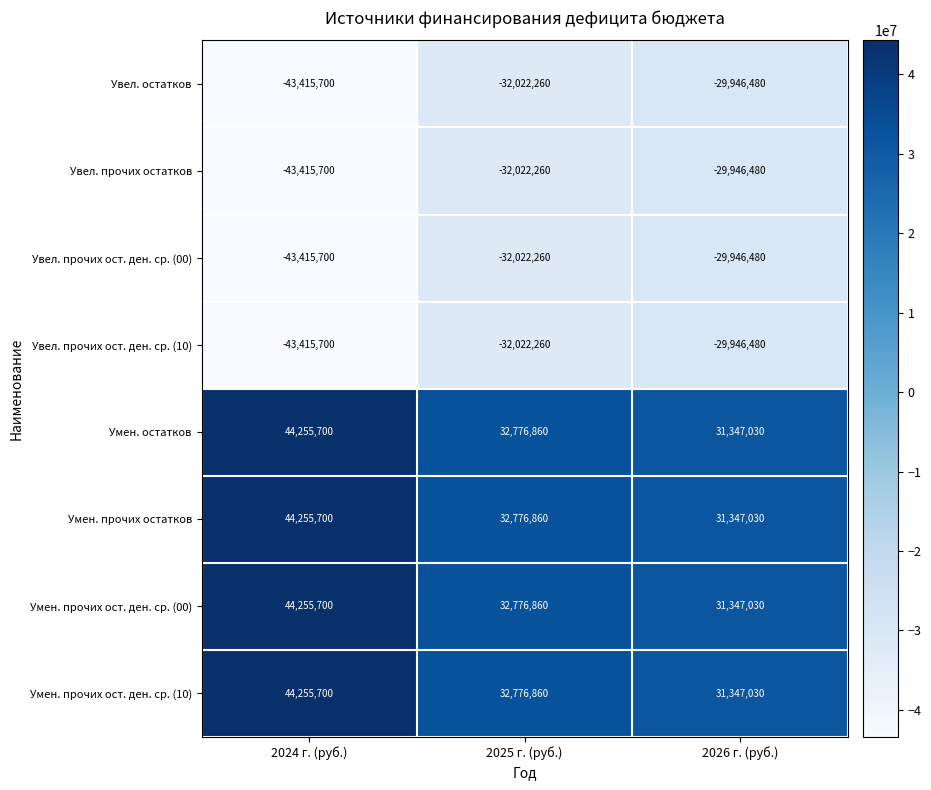

True or false: Умен. прочих ост. ден. ср. (10) has a value of 67552029 at 2024 г. (руб.).

False